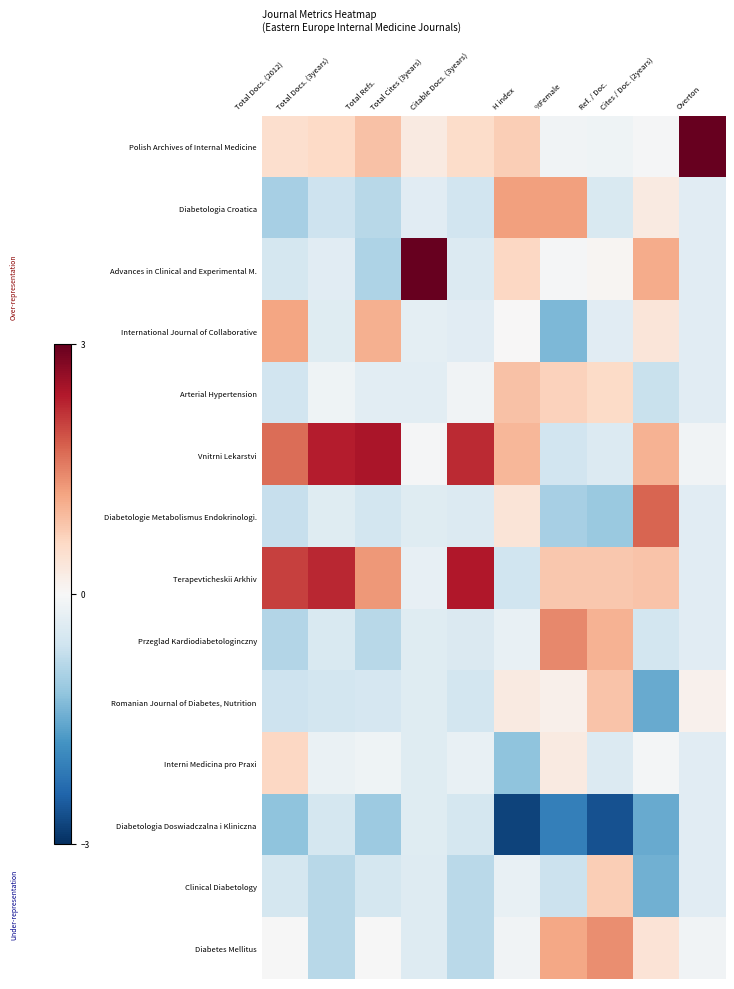

Which has a higher value, Cites / Doc. (2years) or Total Docs. (3years)?

Total Docs. (3years)